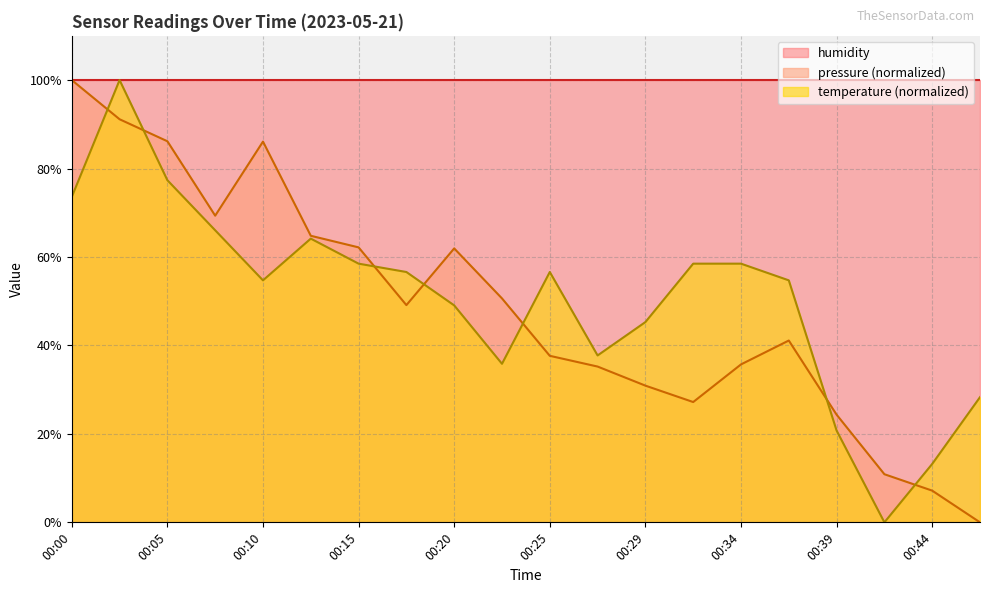

At which category is the sum across all series the highest?

00:02